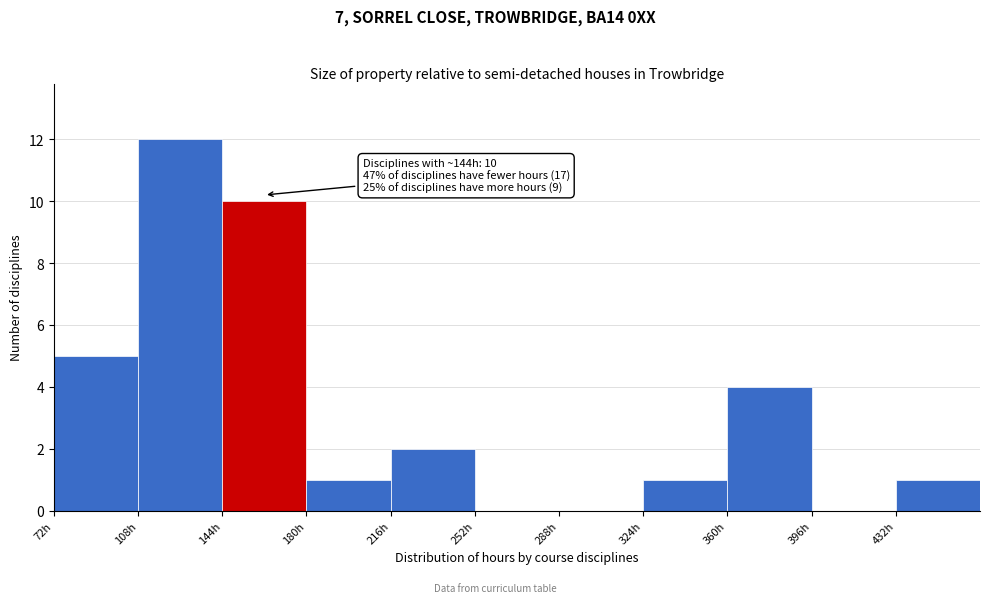

Over which range of the x-axis is the bar tallest?

108 to 144